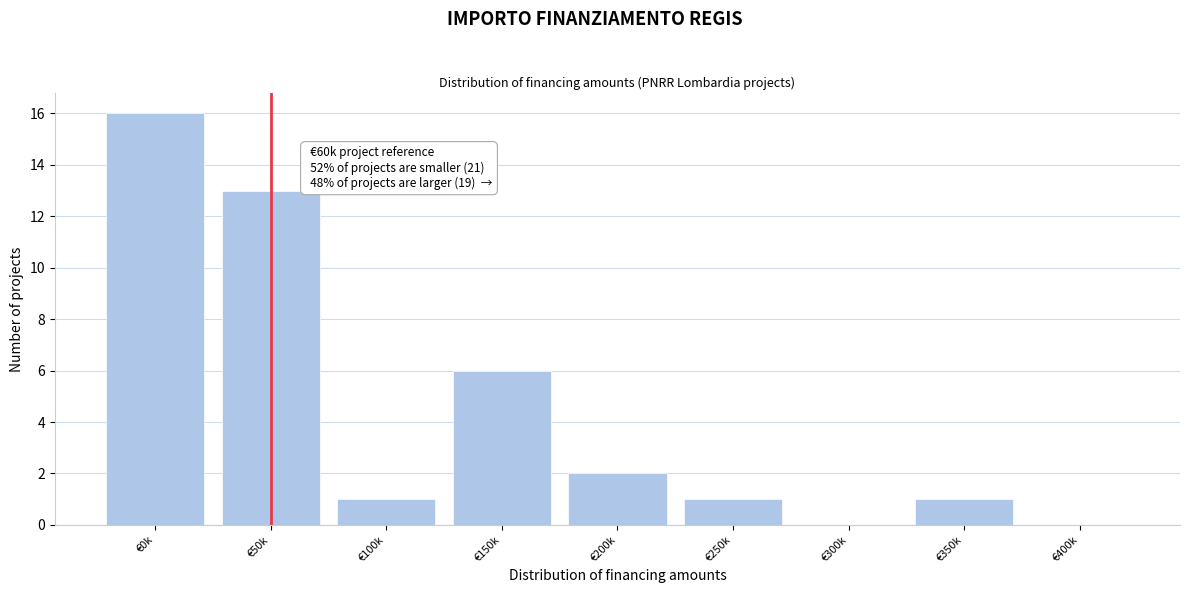

Reading left to right, list all the values displayed in this chart.

€0k=16	€50k=13	€100k=1	€150k=6	€200k=2	€250k=1	€300k=0	€350k=1	€400k=0